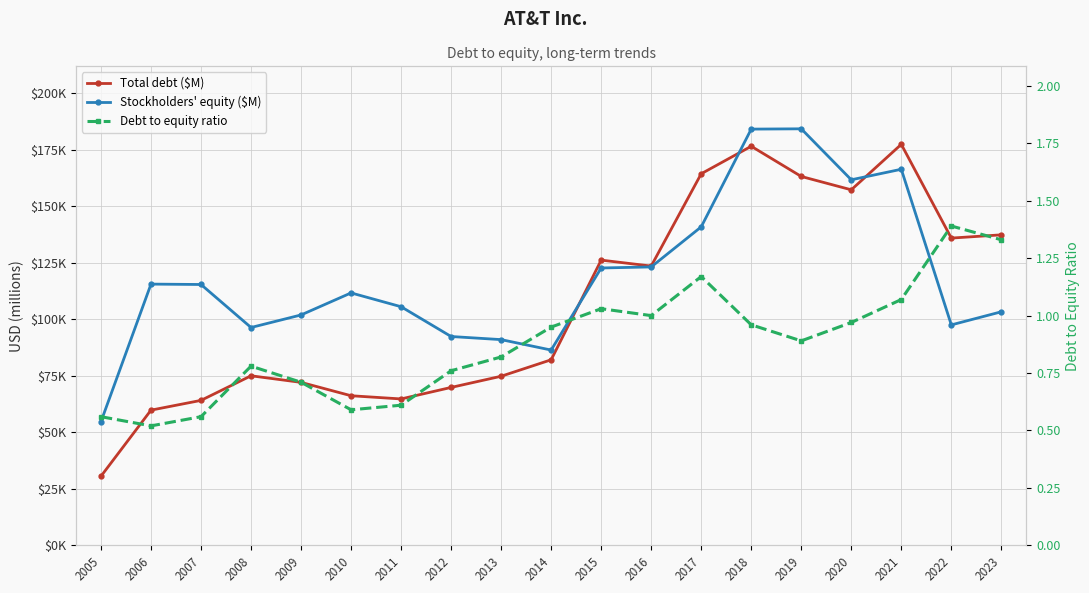

True or false: Debt to equity ratio and Stockholders' equity ($M) intersect in this chart.

False